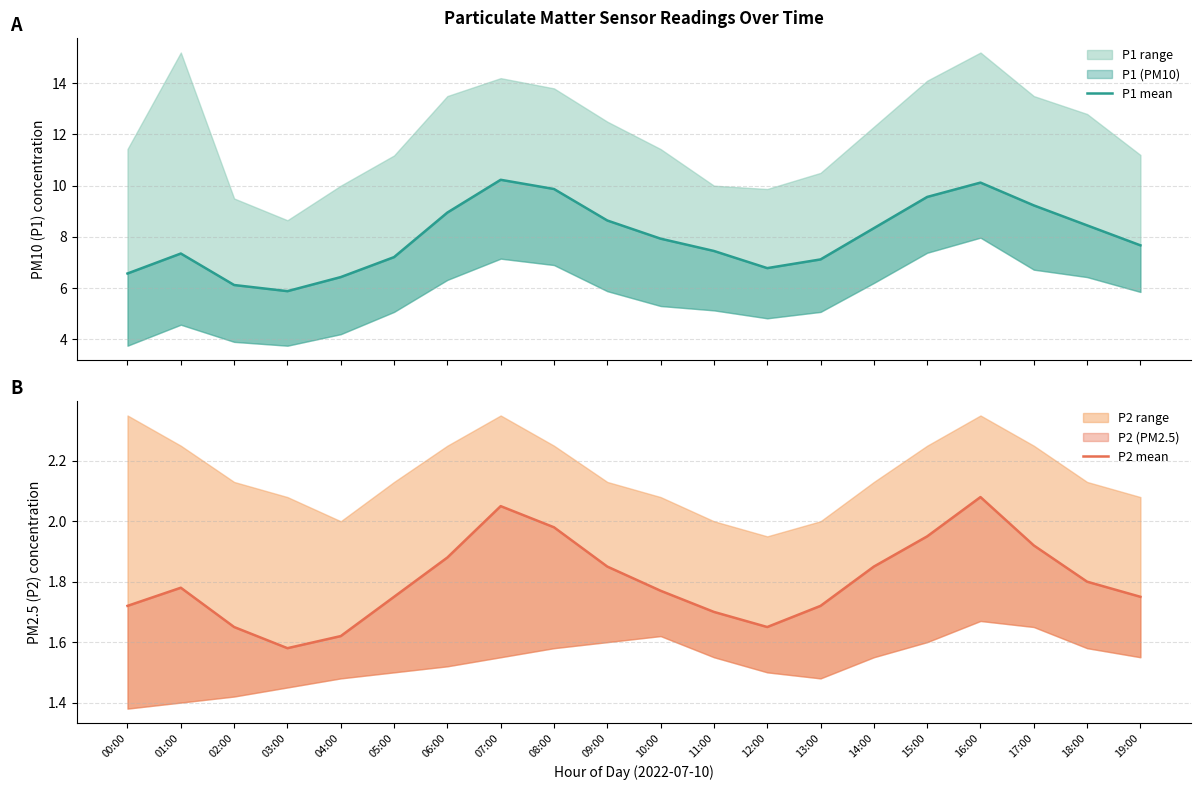

What is the total value across all series at 03:00?

7.5